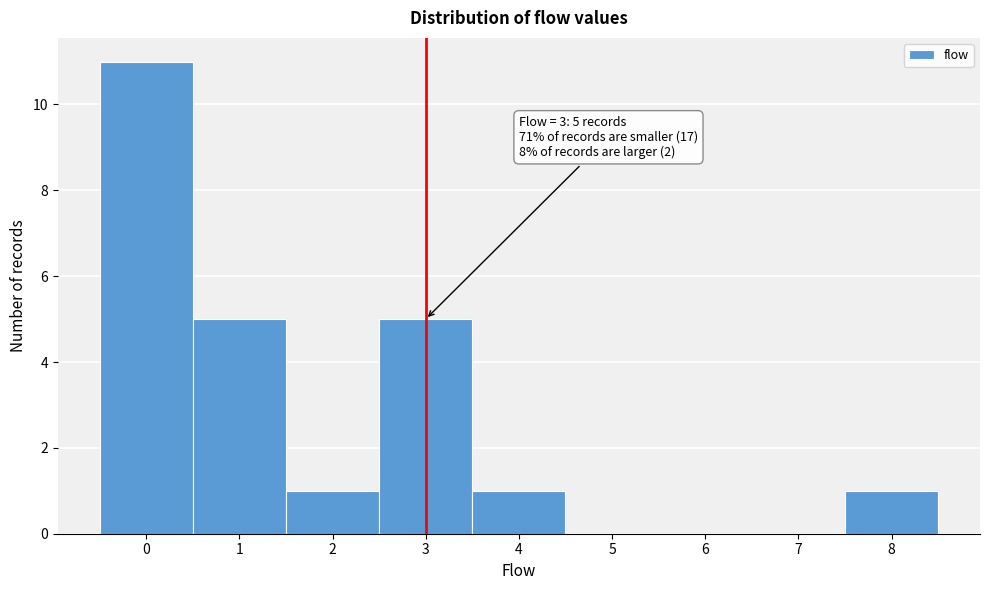

Over which range of the x-axis is the bar tallest?

-0.5 to 0.5